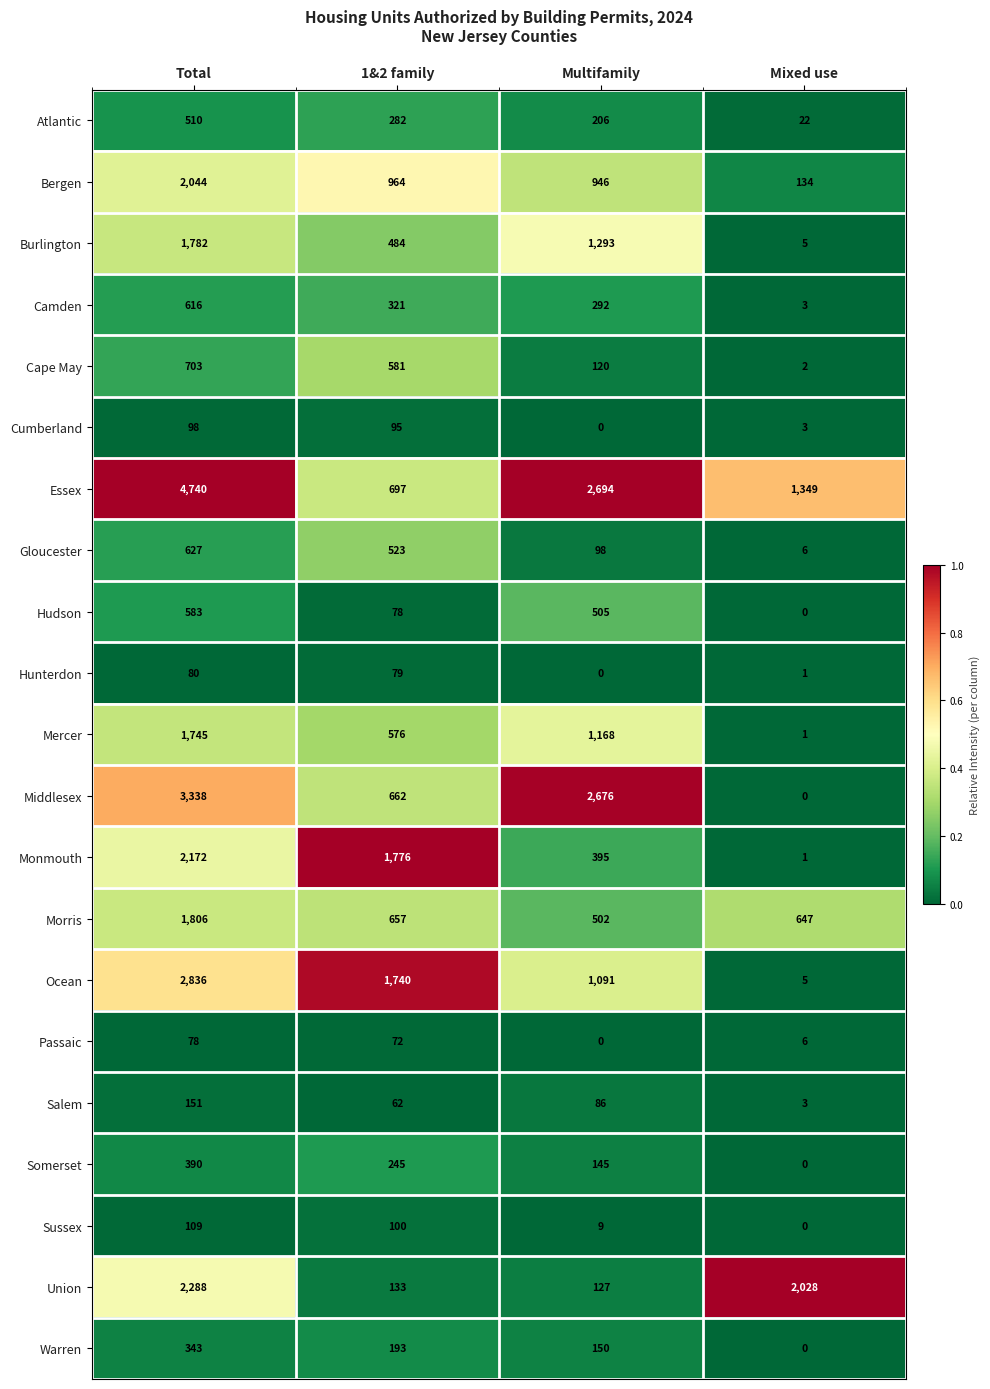

The Camden series shows 616 at Total. True or false?

True